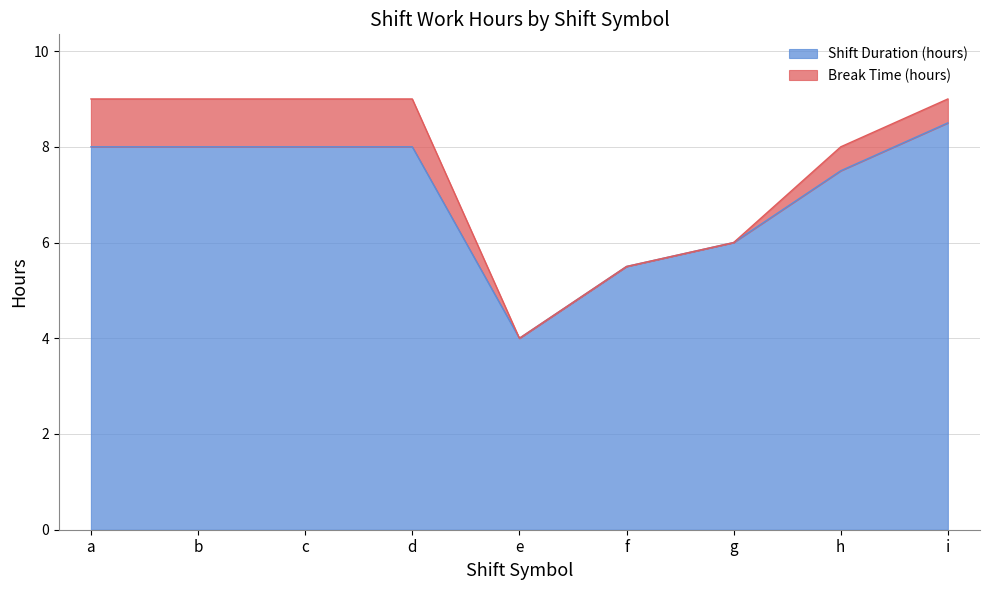

What is the highest value of the Shift Duration (hours) series?

8.5